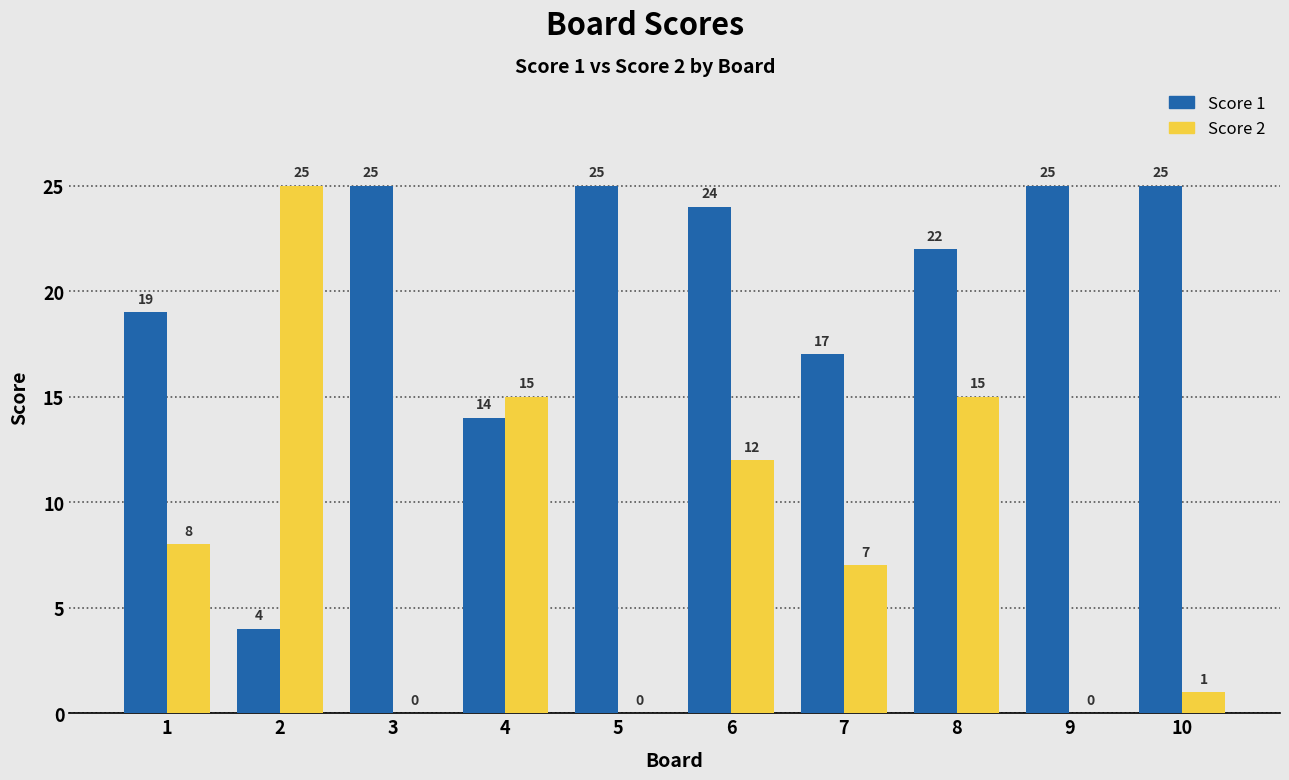

What is the maximum value for Score 1?

25